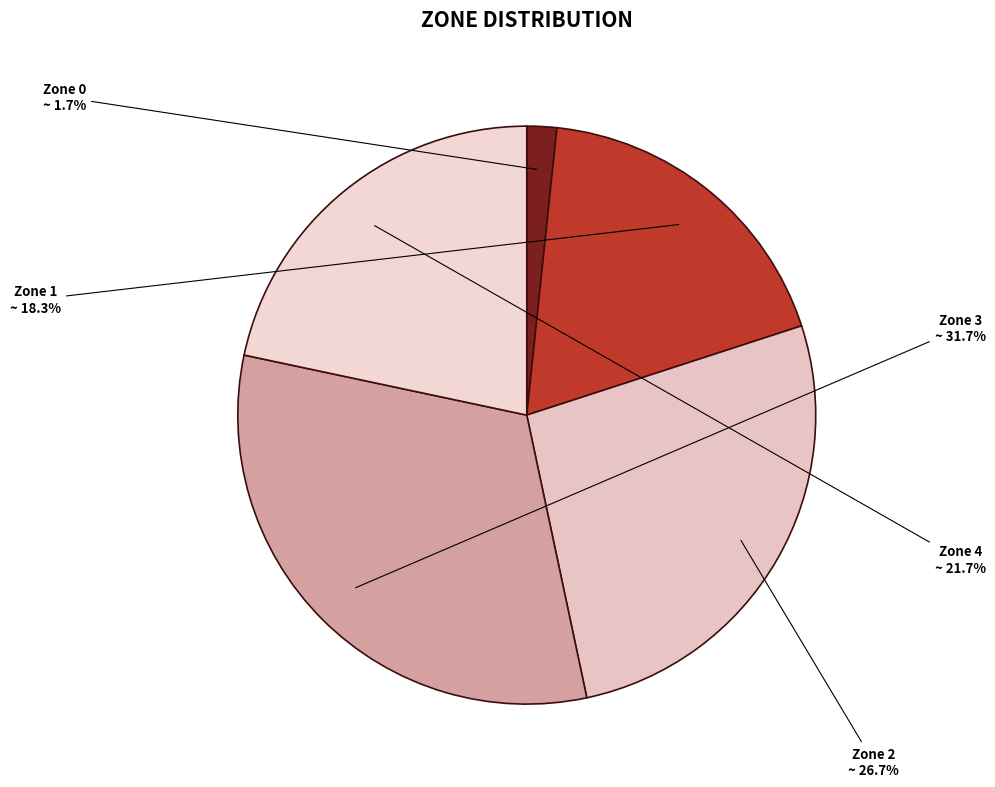

Is it true that Zone 1 is 25% of the pie?

False